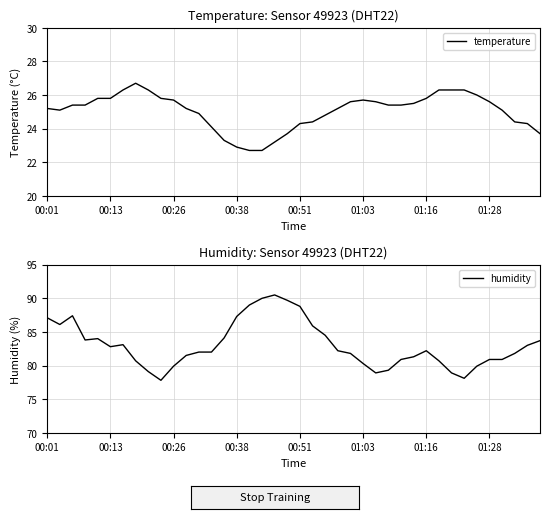

The temperature series shows 36.6 at 01:16. True or false?

False